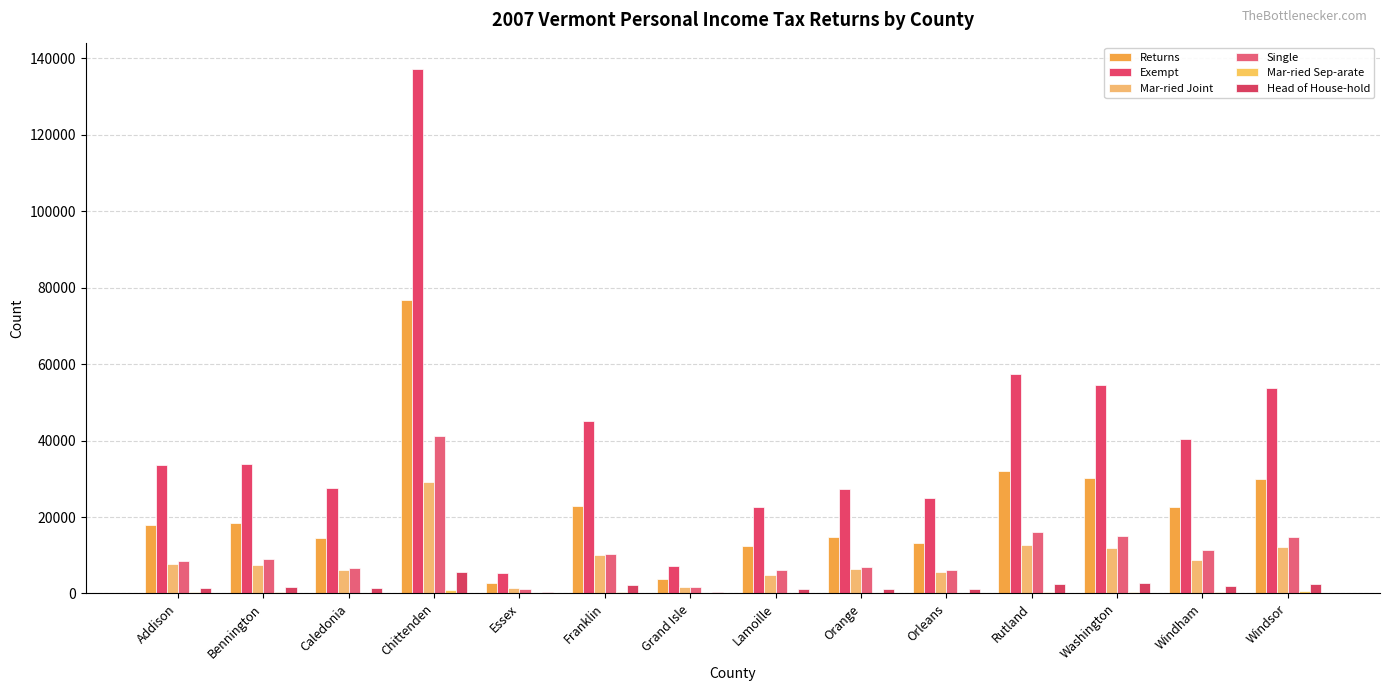

Is the value of Returns at Orange greater than the value of Head of House-hold at Addison?

Yes